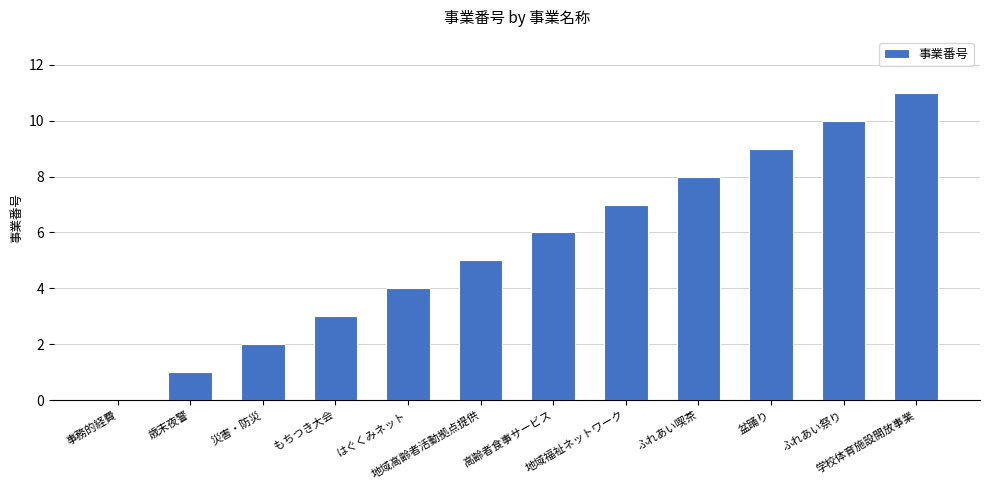

How many distinct data groups are displayed?

1